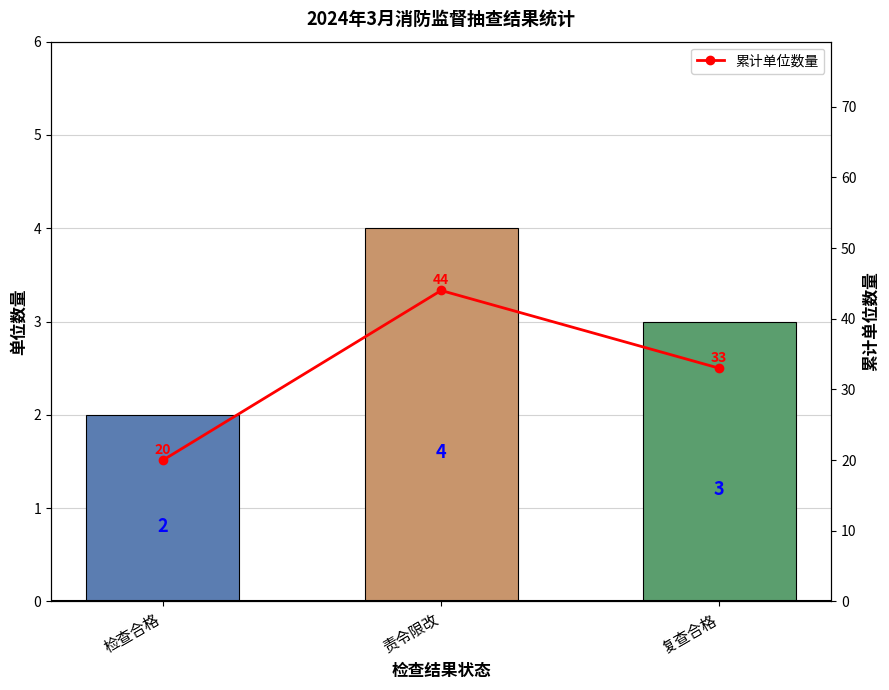

Reading left to right, extract all data points from this chart.

单位数量: 2	4	3
累计单位数量: 20	44	33